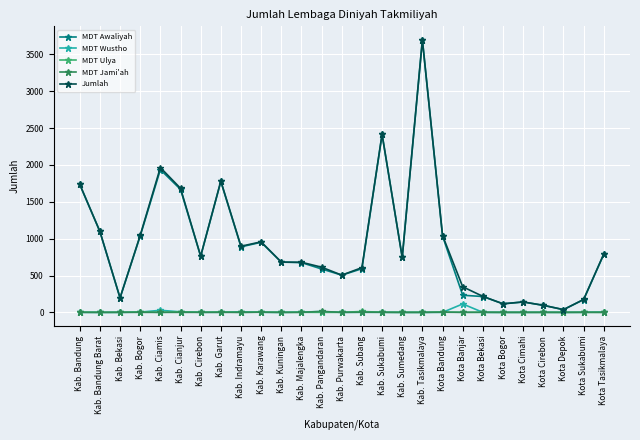

At how many categories does at least one series exceed 2000?

2